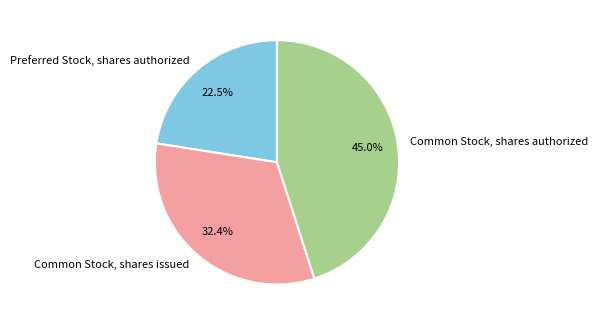

How much of the chart is everything except Preferred Stock, shares authorized?

77.5%